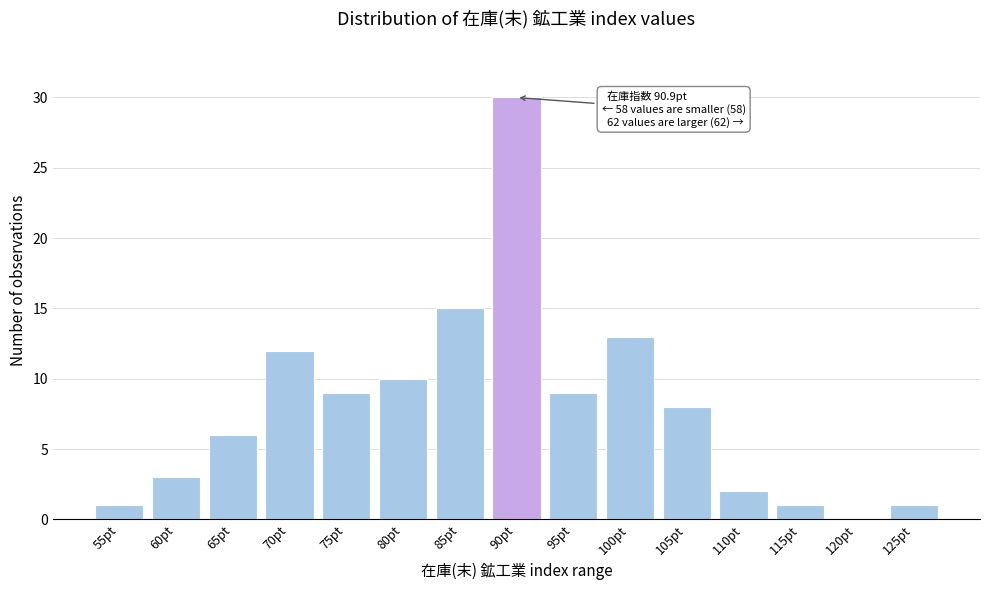

Reading left to right, extract all data points from this chart.

55pt=1	60pt=3	65pt=6	70pt=12	75pt=9	80pt=10	85pt=15	90pt=30	95pt=9	100pt=13	105pt=8	110pt=2	115pt=1	120pt=0	125pt=1